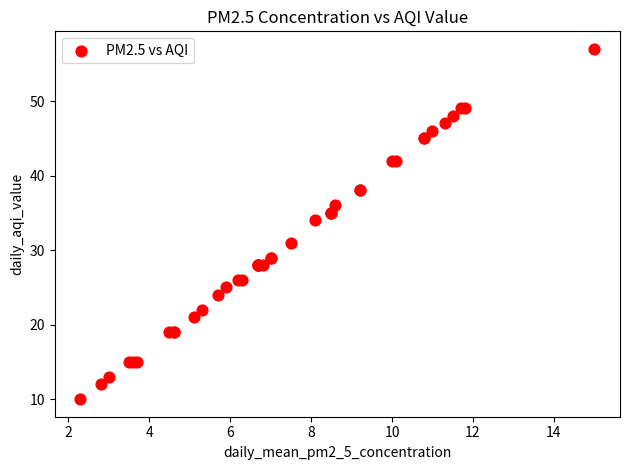

What Y value in the scatter plot is closest to 33?

34